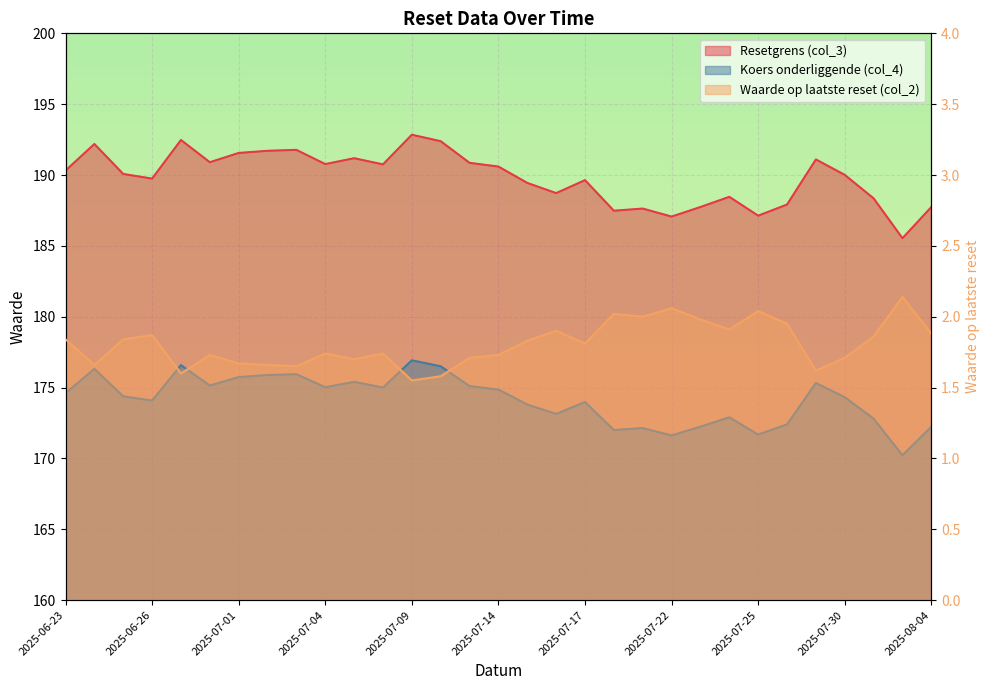

True or false: Waarde op laatste reset (col_2) has more than 2 interior local peaks.

True